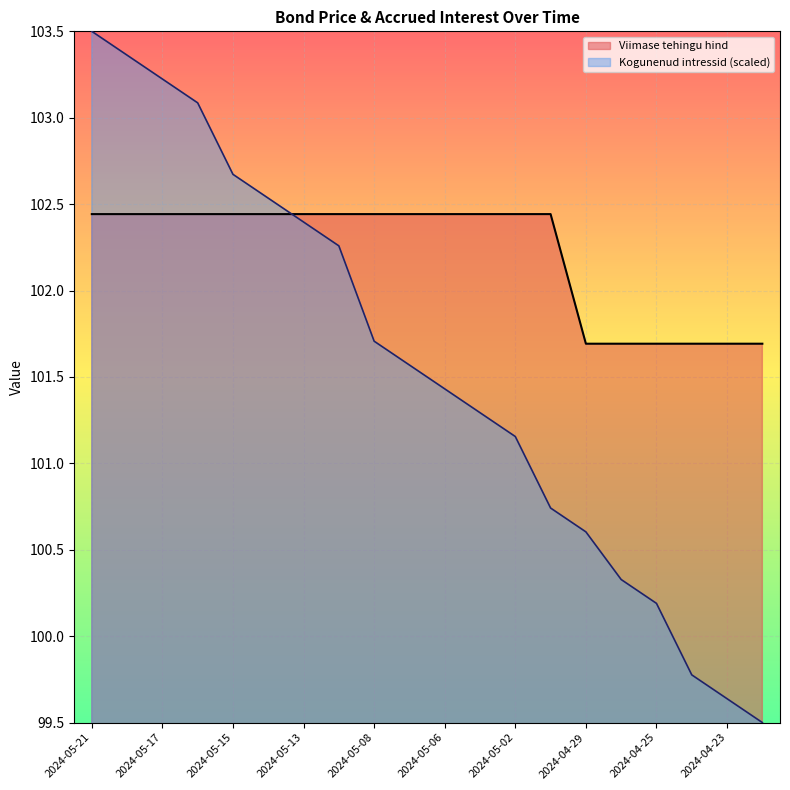

Rank the series at 2024-05-07 from highest to lowest value.

Viimase tehingu hind, Kogunenud intressid